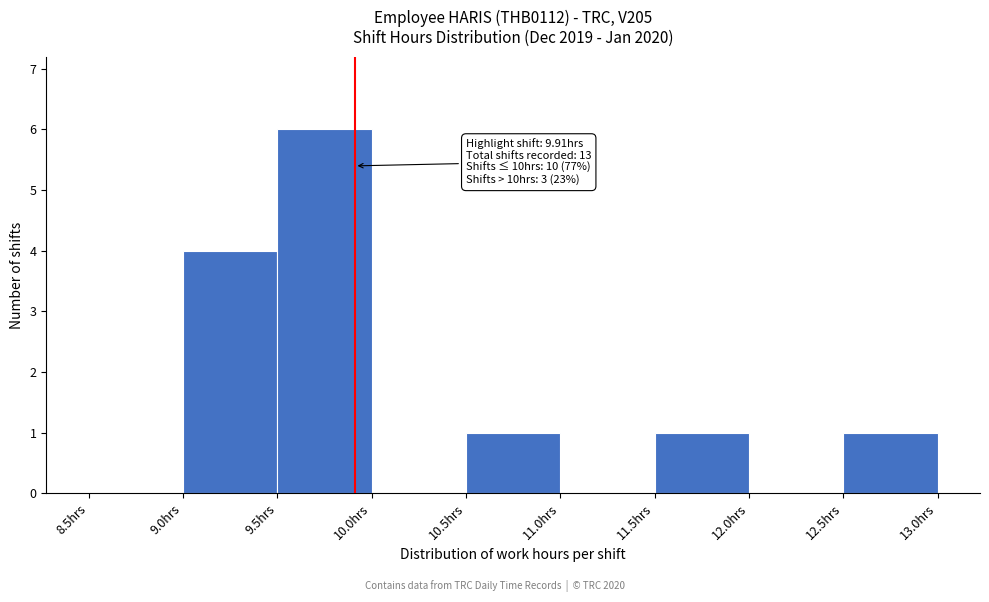

Which range on the x-axis has the tallest bar?

9.5 to 10.0